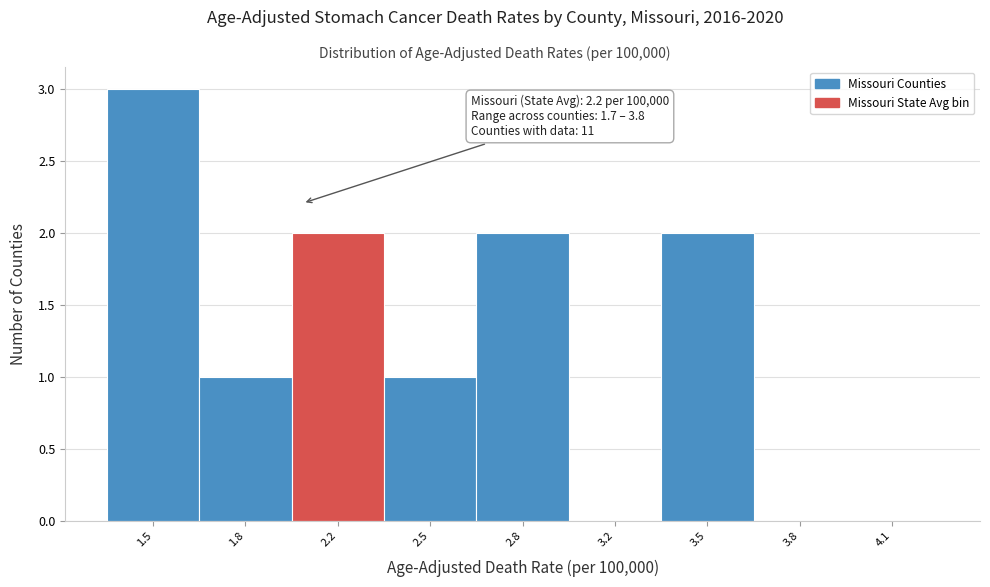

Reading left to right, transcribe all the data shown in this chart.

1.5=3	1.8=1	2.2=2	2.5=1	2.8=2	3.2=0	3.5=2	3.8=0	4.1=0